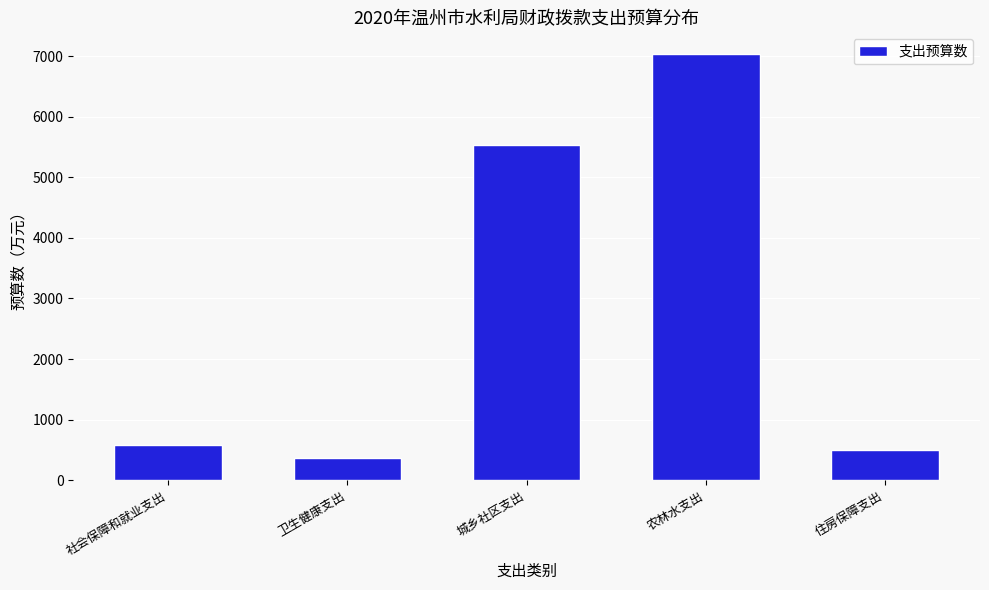

Reading left to right, list all the values displayed in this chart.

578.1	362.9	5537.1	7041.9	499.1